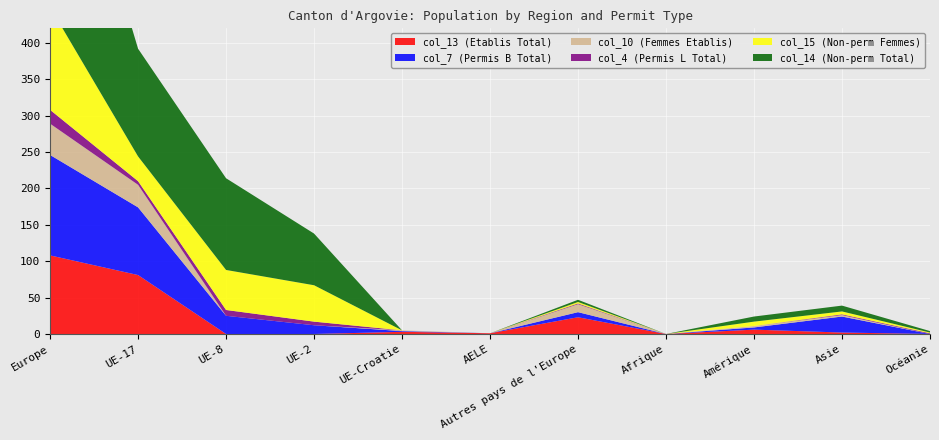

Reading right to left, what are all the values shown in this chart?

col_13 (Etablis Total): Océanie=0	Asie=2	Amérique=6	Afrique=0	Autres pays de l'Europe=23	AELE=1	UE-Croatie=3	UE-2=0	UE-8=0	UE-17=81	Europe=108
col_7 (Permis B Total): Océanie=0	Asie=22	Amérique=3	Afrique=0	Autres pays de l'Europe=7	AELE=0	UE-Croatie=1	UE-2=12	UE-8=25	UE-17=93	Europe=138
col_10 (Femmes Etablis): Océanie=0	Asie=2	Amérique=2	Afrique=0	Autres pays de l'Europe=11	AELE=0	UE-Croatie=1	UE-2=0	UE-8=0	UE-17=31	Europe=43
col_4 (Permis L Total): Océanie=1	Asie=1	Amérique=0	Afrique=0	Autres pays de l'Europe=1	AELE=0	UE-Croatie=0	UE-2=5	UE-8=8	UE-17=5	Europe=19
col_15 (Non-perm Femmes): Océanie=1	Asie=4	Amérique=6	Afrique=0	Autres pays de l'Europe=2	AELE=0	UE-Croatie=0	UE-2=50	UE-8=55	UE-17=34	Europe=141
col_14 (Non-perm Total): Océanie=2	Asie=8	Amérique=7	Afrique=0	Autres pays de l'Europe=3	AELE=0	UE-Croatie=0	UE-2=71	UE-8=126	UE-17=148	Europe=348